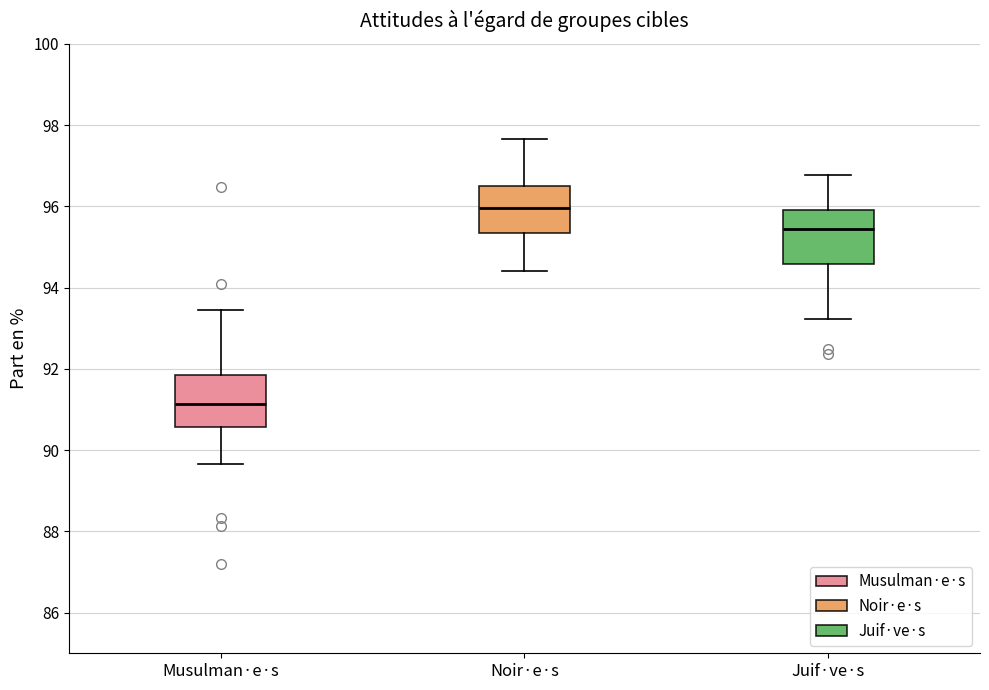

Where does the lower whisker of the box for Juif·ve·s end on the y-axis? The values are not printed on the chart, so give them approximately, as read against the axis.

93.2